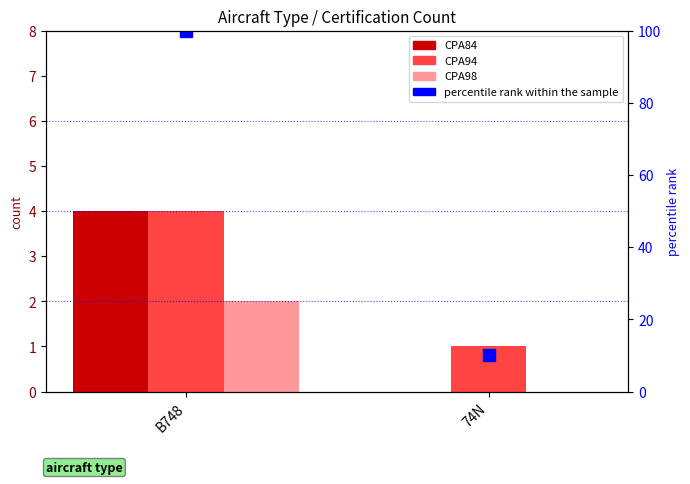

How many series are shown in this chart?

4